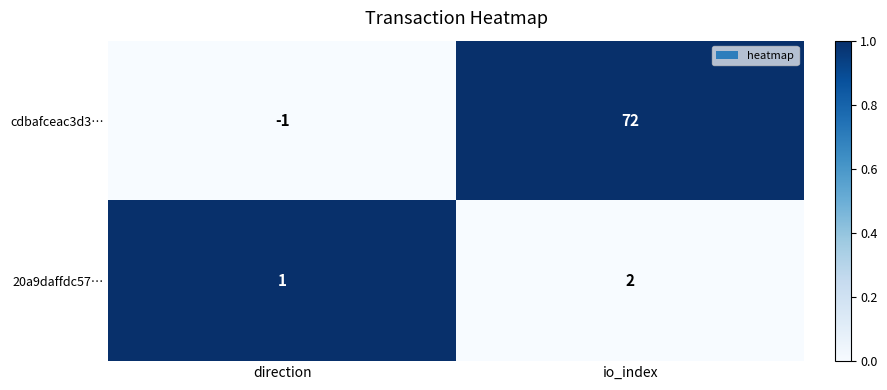

Which series has the widest spread of values?

cdbafceac3d3…